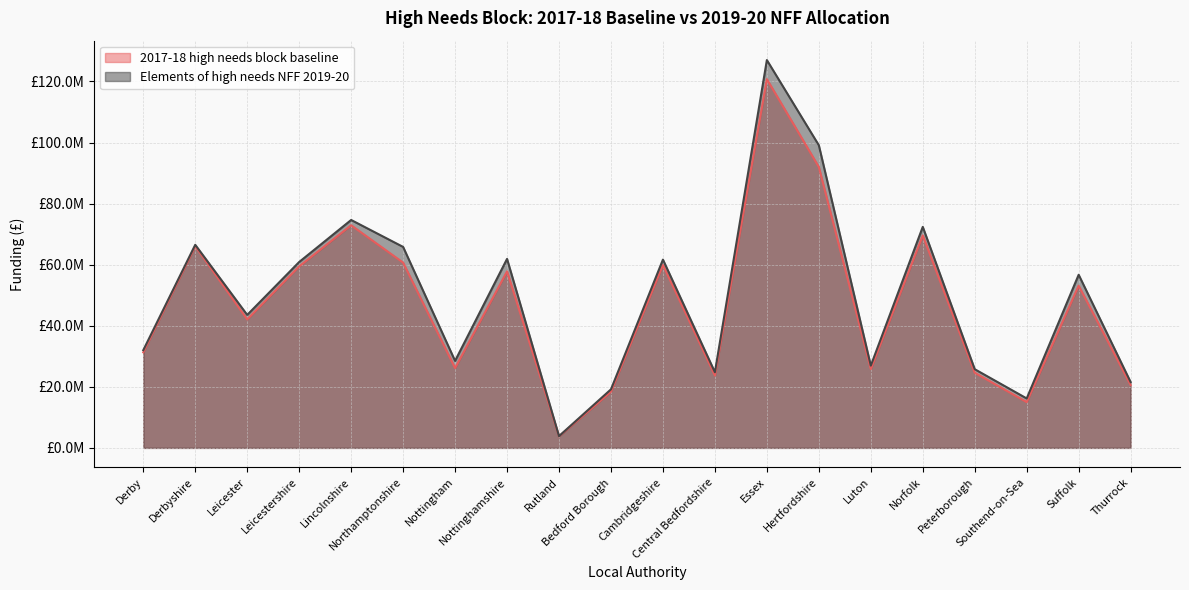

How many series are shown in this chart?

2